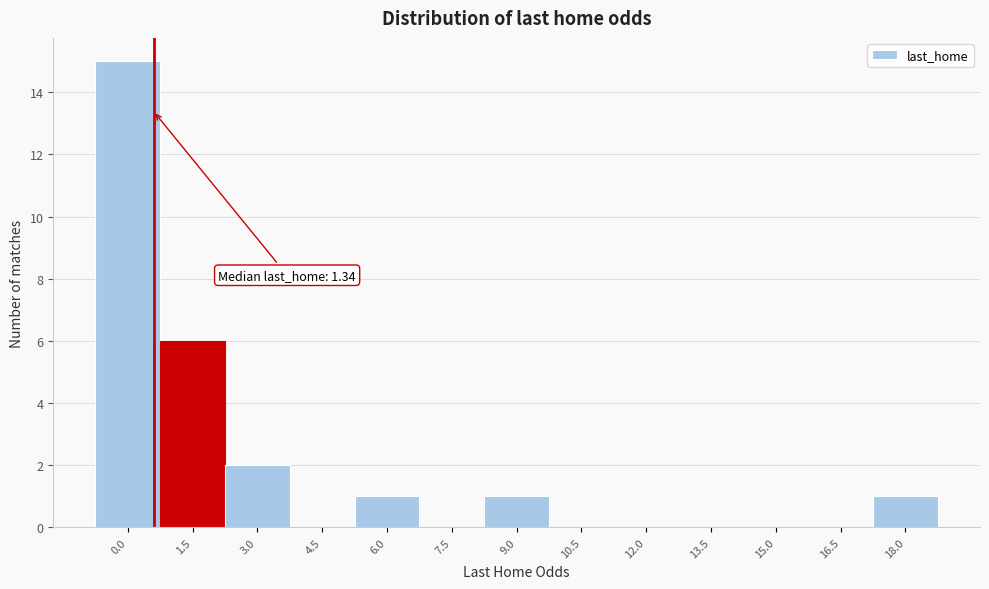

Reading right to left, list all the values displayed in this chart.

18.0=1	16.5=0	15.0=0	13.5=0	12.0=0	10.5=0	9.0=1	7.5=0	6.0=1	4.5=0	3.0=2	1.5=6	0.0=15